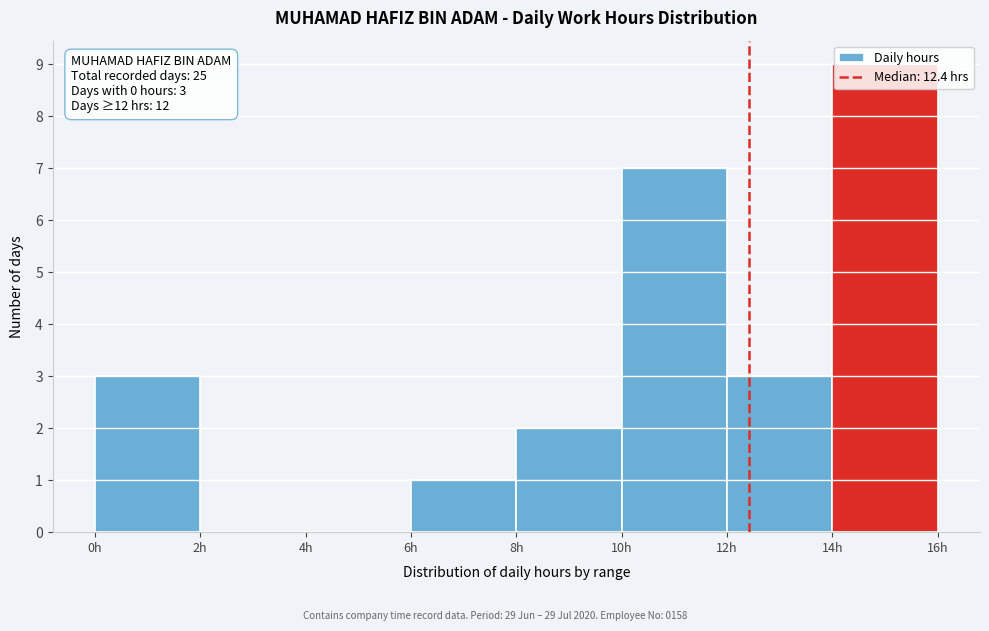

Over which range of the x-axis is the bar tallest?

14 to 16